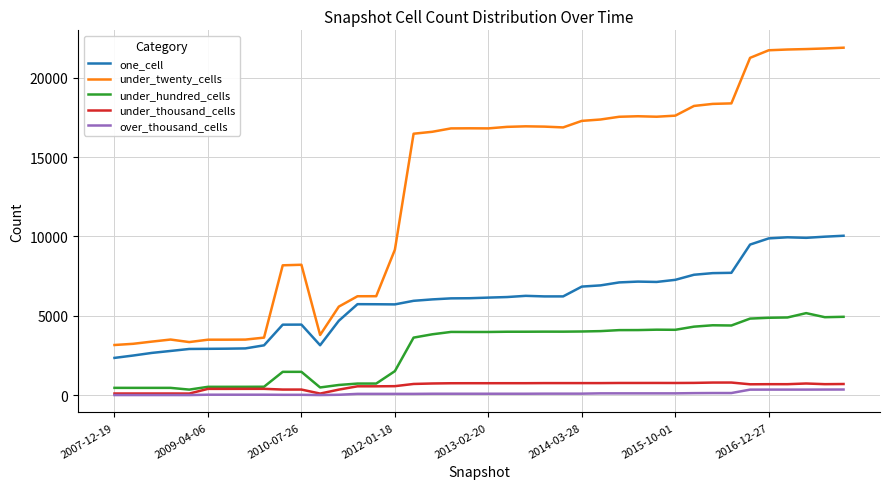

What is the greatest value displayed?

21878